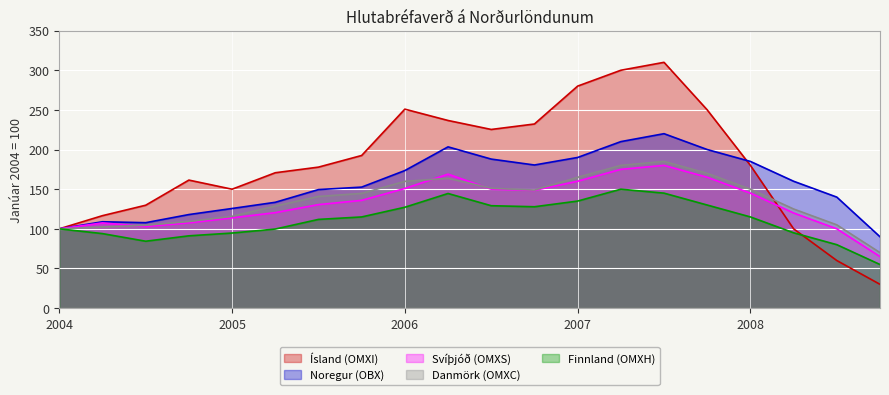

How many lines are shown in the chart?

5